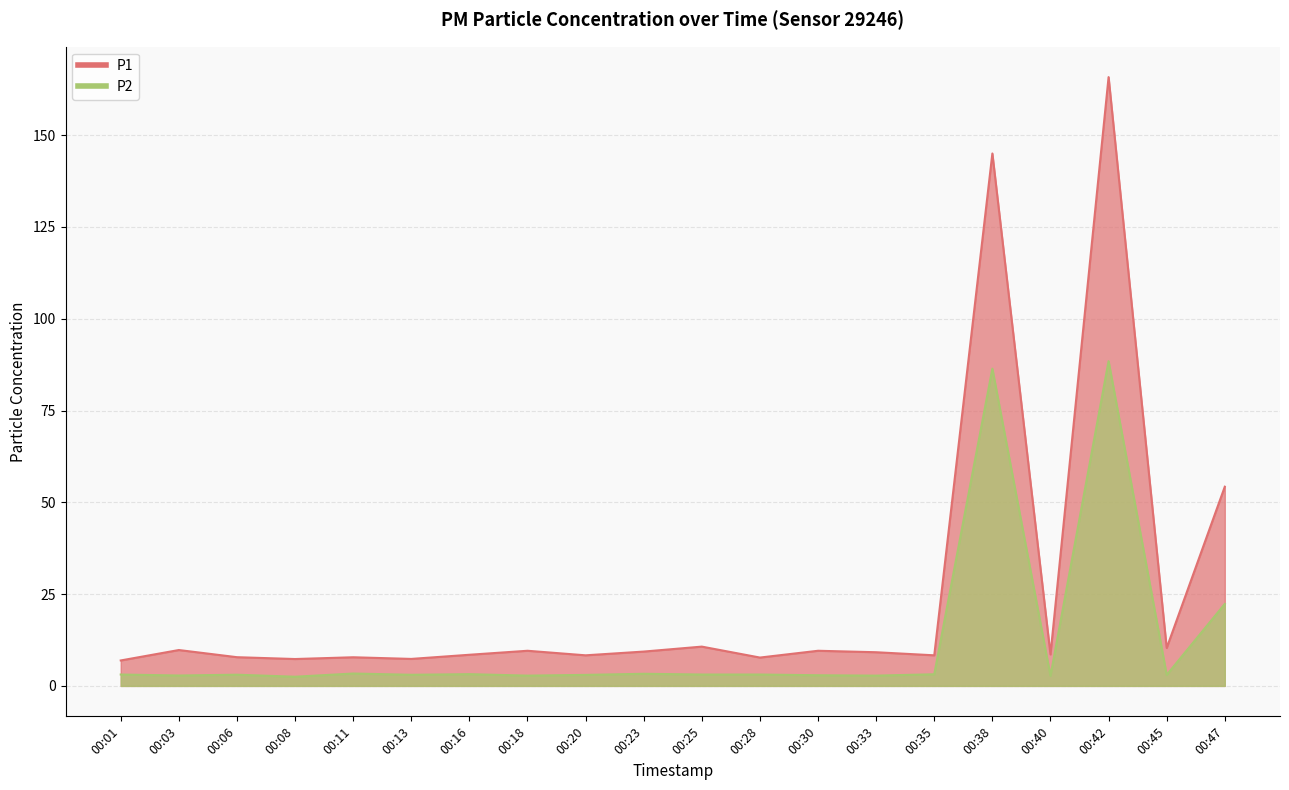

What are all the series names shown in the legend?

P1, P2